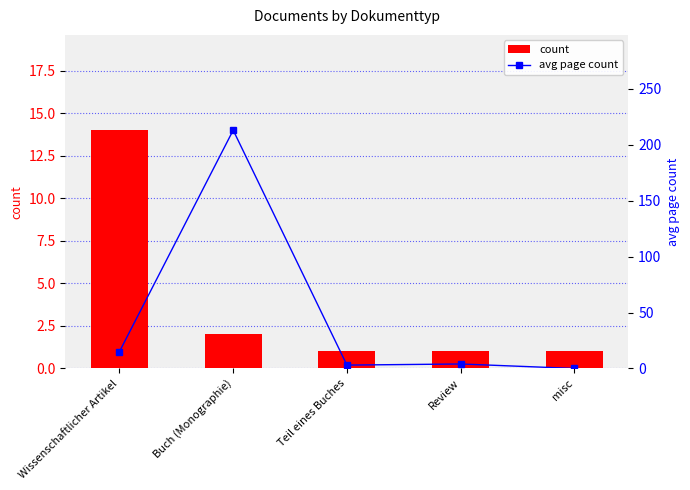

Which series has the largest total across all categories?

avg page count